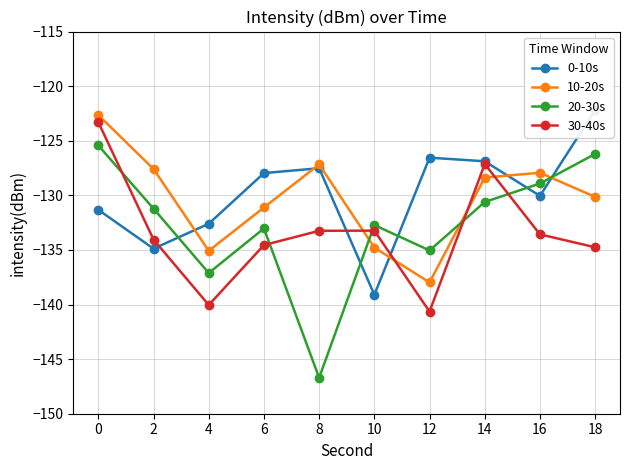

Is this an area chart (filled region under the line)?

No